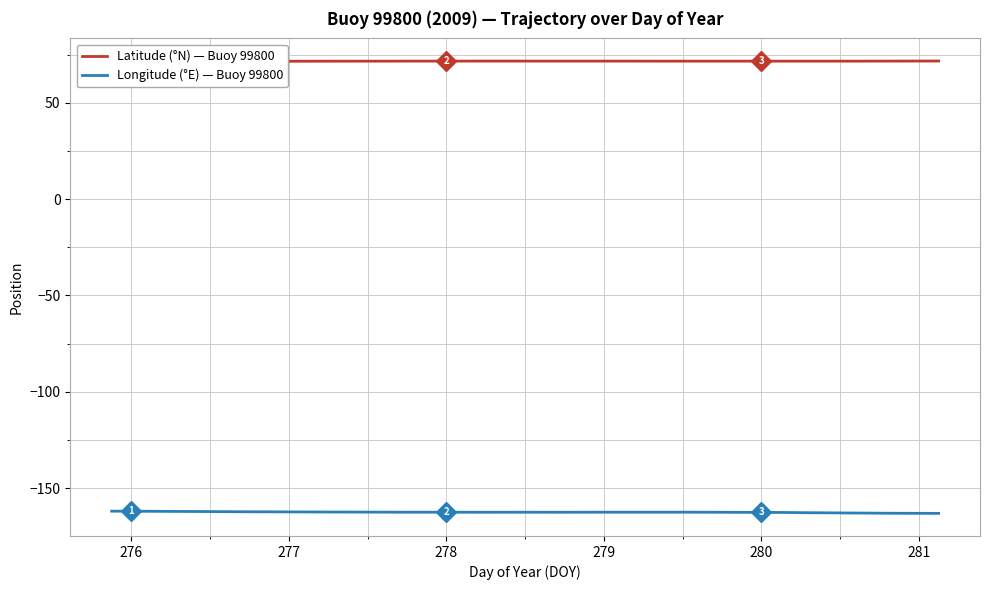

Where is Longitude (°E) — Buoy 99800 nearest to the value -162?

276